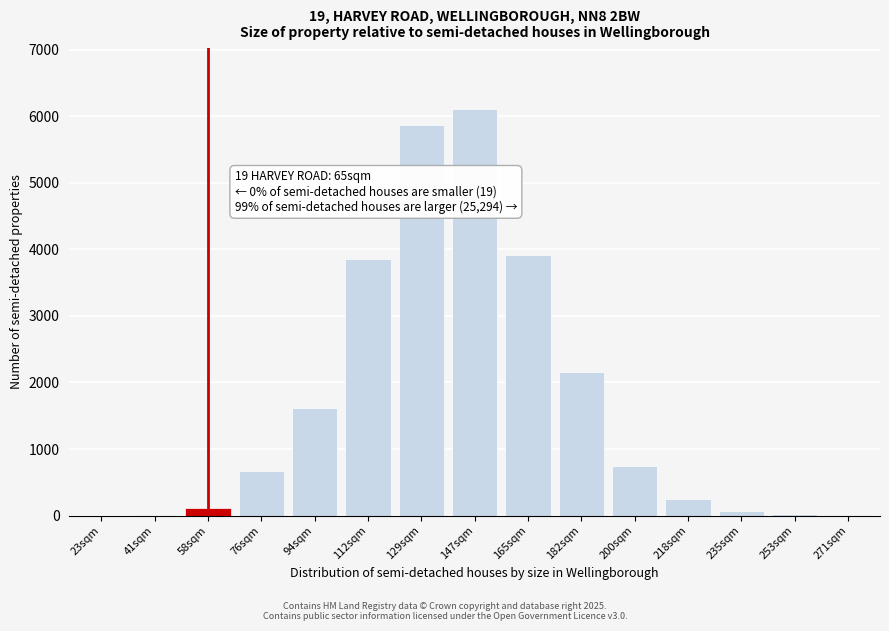

What is the maximum value shown in the chart?

6103